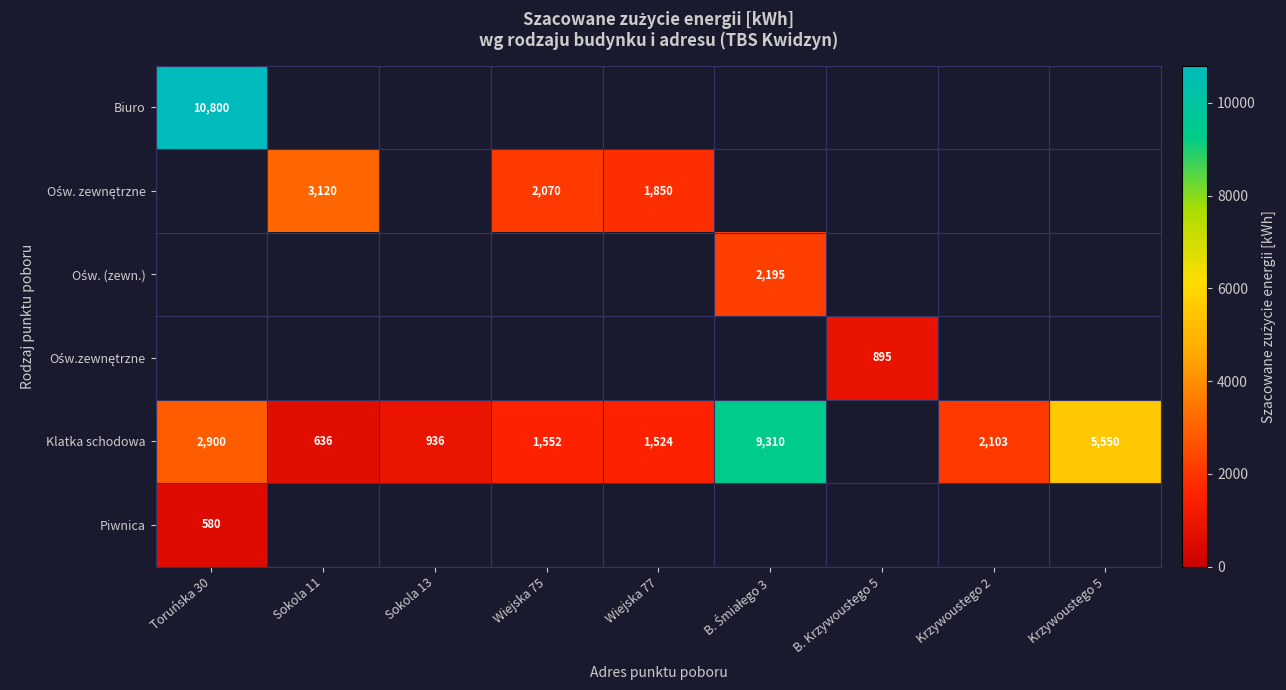

The value of Klatka schodowa at Sokola 11 is 636. True or false?

True